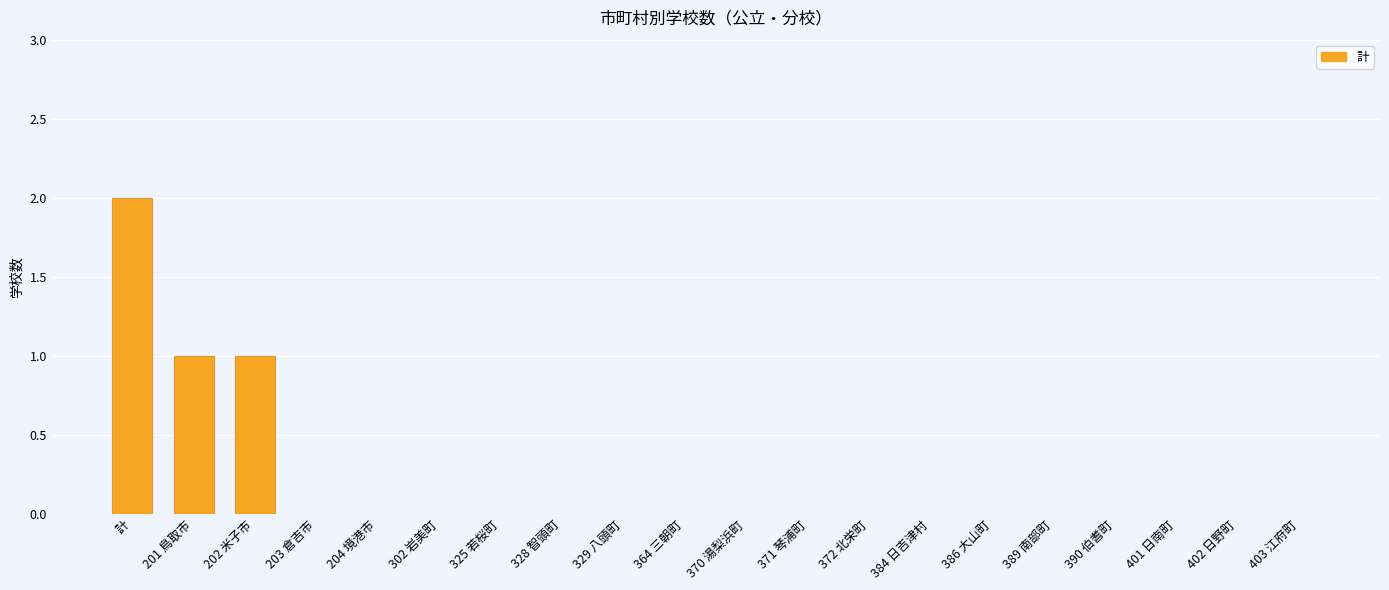

Which has a higher value, 202 米子市 or 386 大山町?

202 米子市